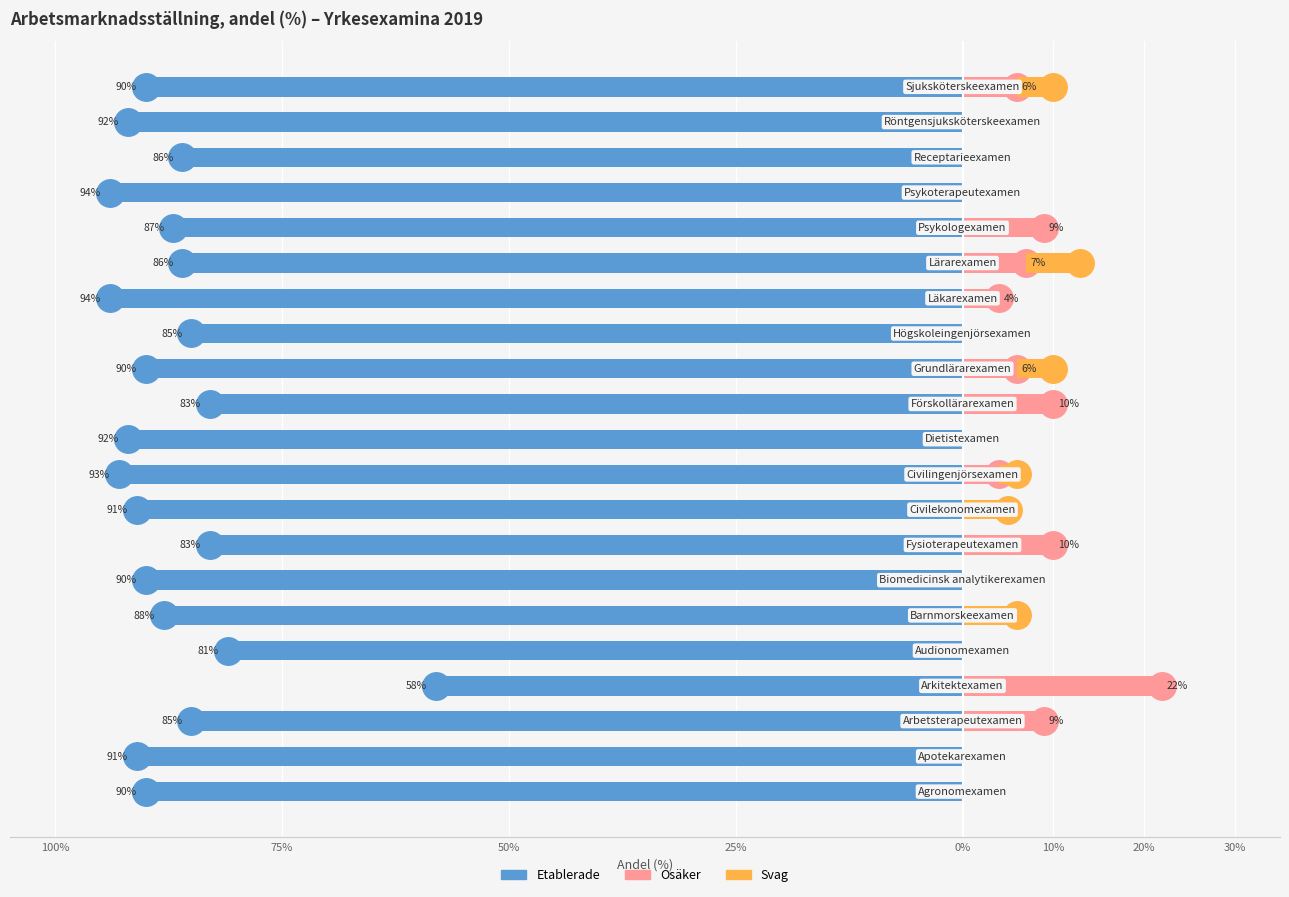

What is the sum of all Svag values?

27